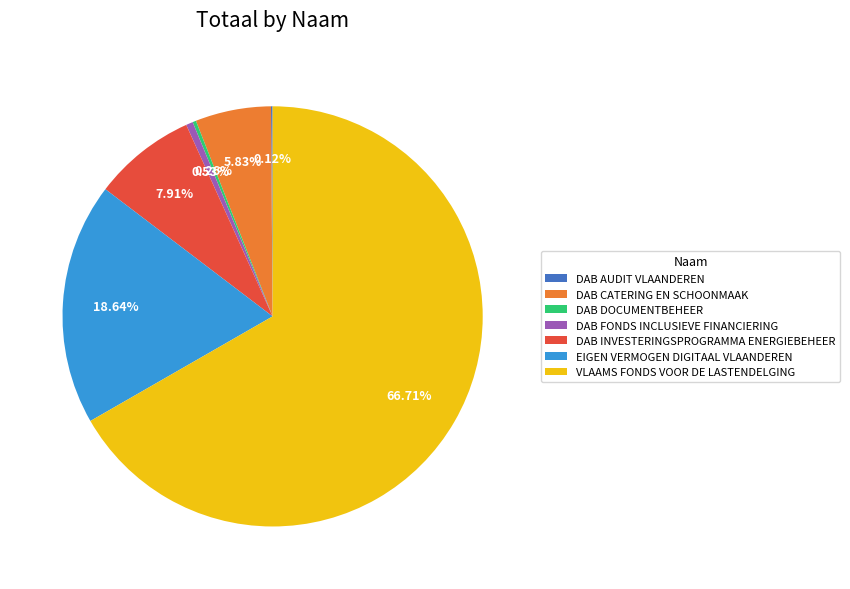

Is there a majority slice in this chart?

Yes